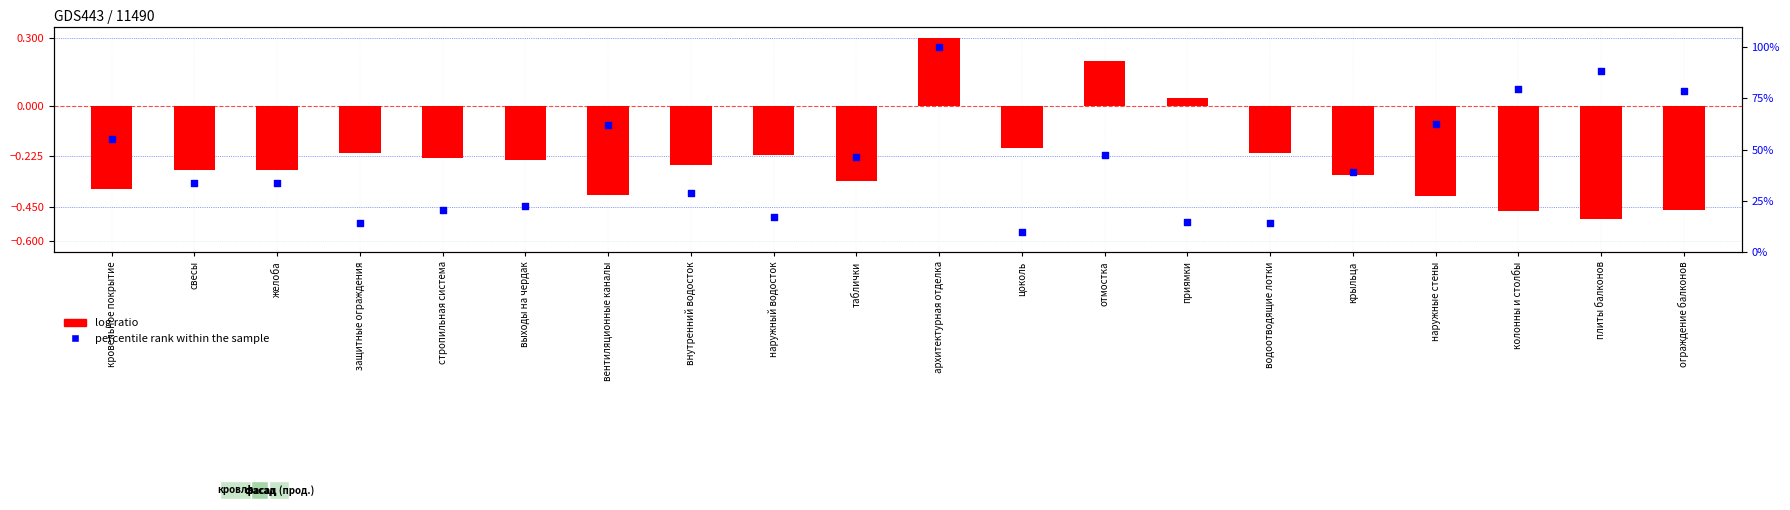

Which series has the largest Y range (max minus min)?

percentile rank within the sample